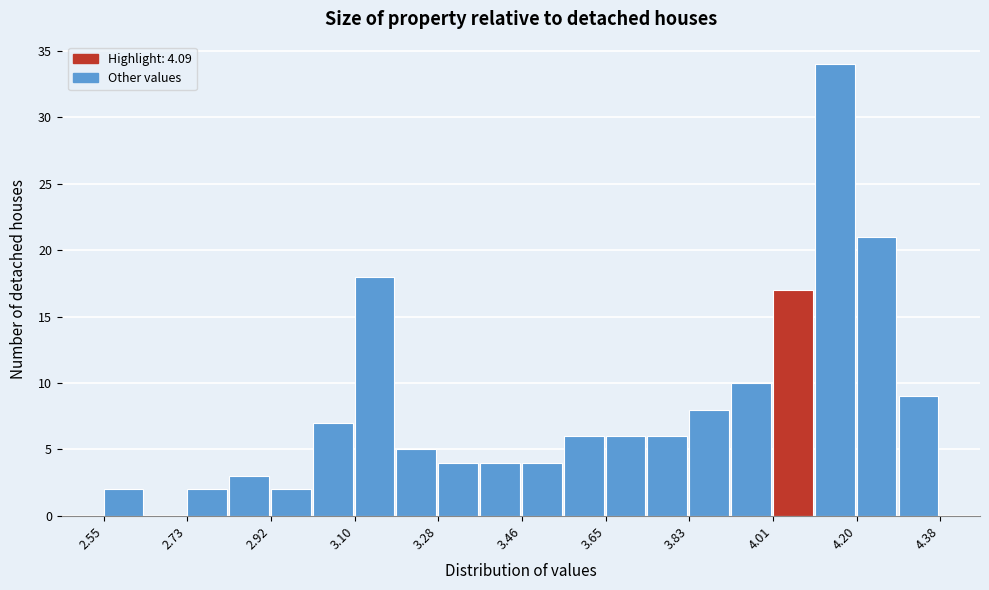

Over which range of the x-axis is the bar tallest?

4.10 to 4.20